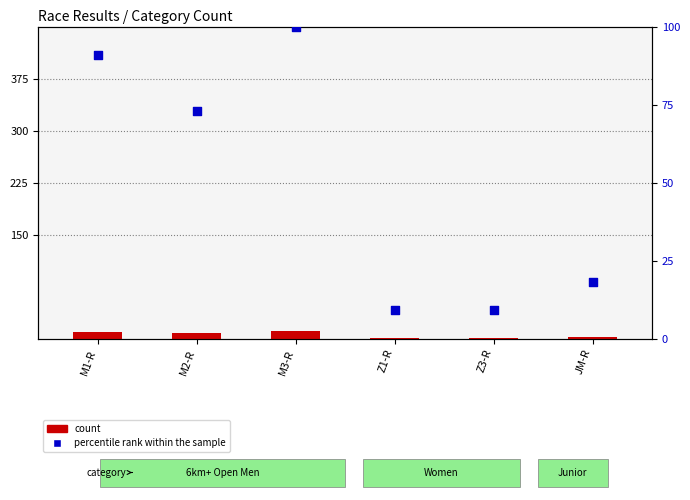

Which series contains the lowest Y value?

count